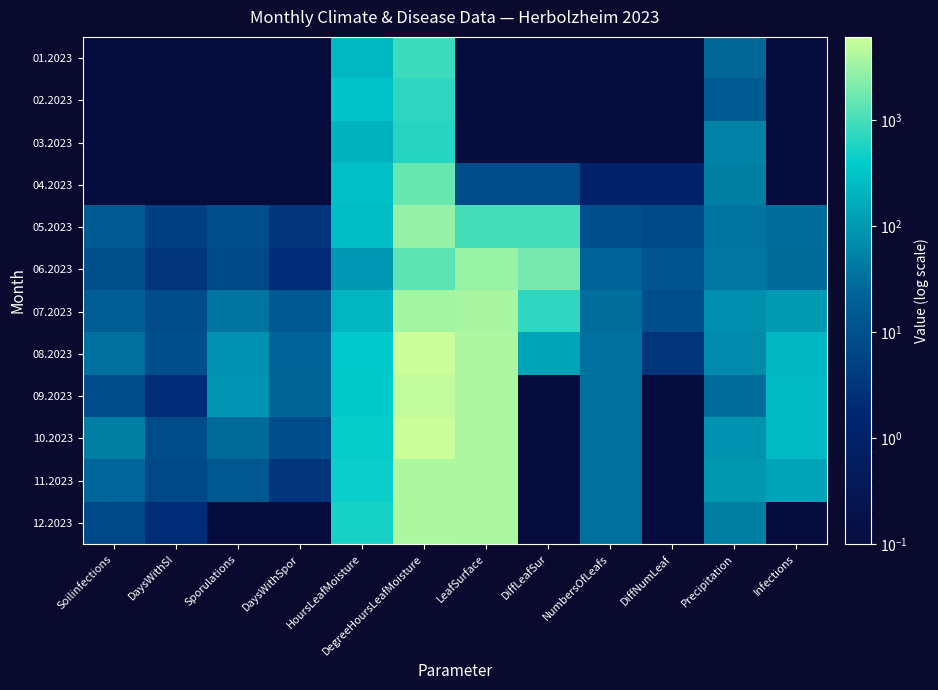

What is the total value across all series at Sporulations?

266.1